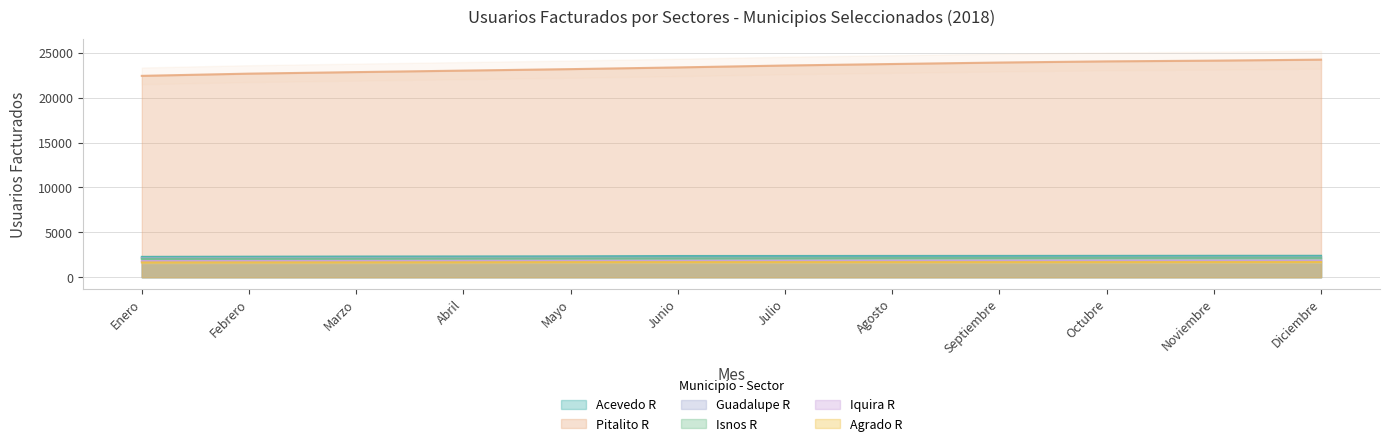

What value does the Acevedo R series have at Abril?

2308